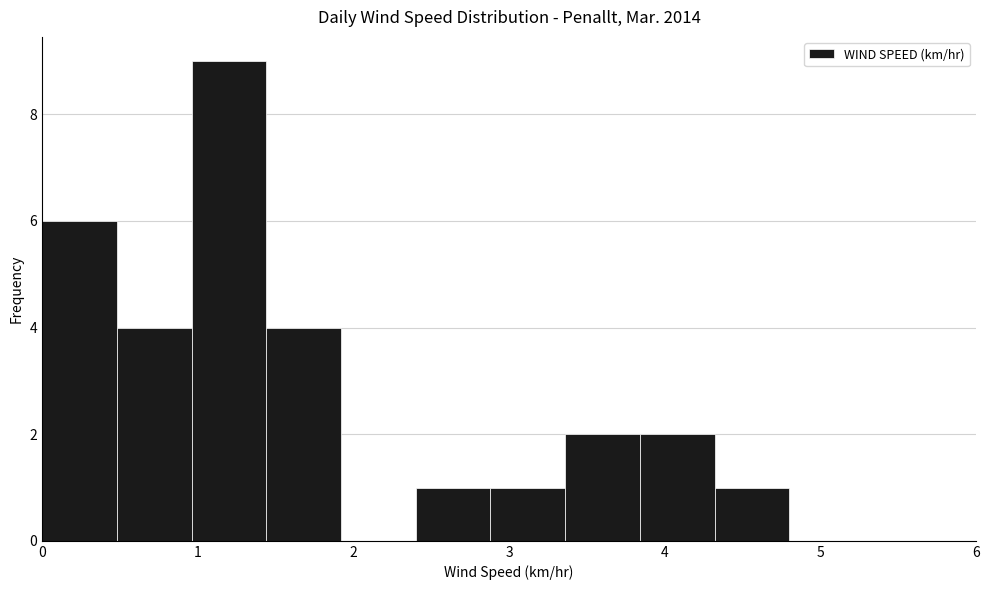

How tall is the bar that spans 1.44 to 1.92 on the x-axis? Neither the bar edges nor the heights are printed on the chart, so give them approximately, as read against the axes.

4